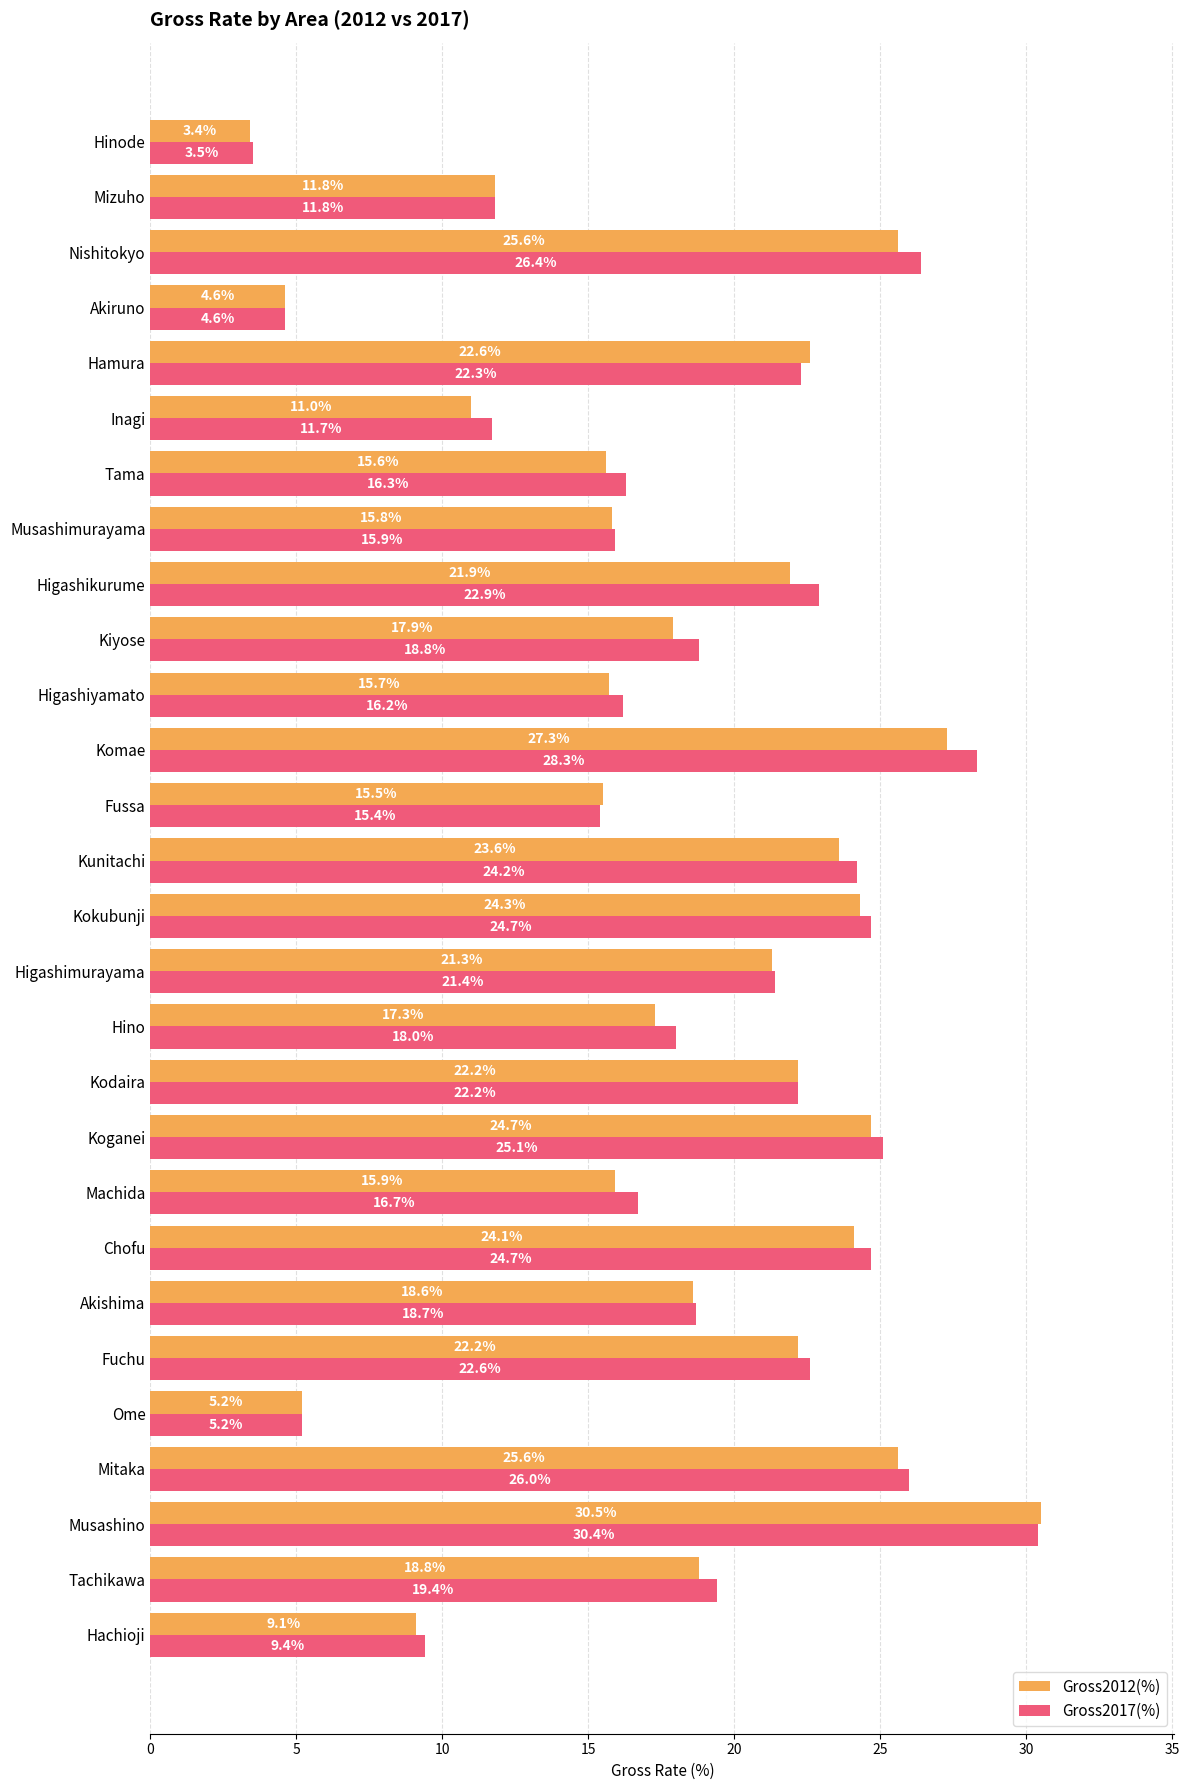

Which category has the lowest value across all series?

Hinode